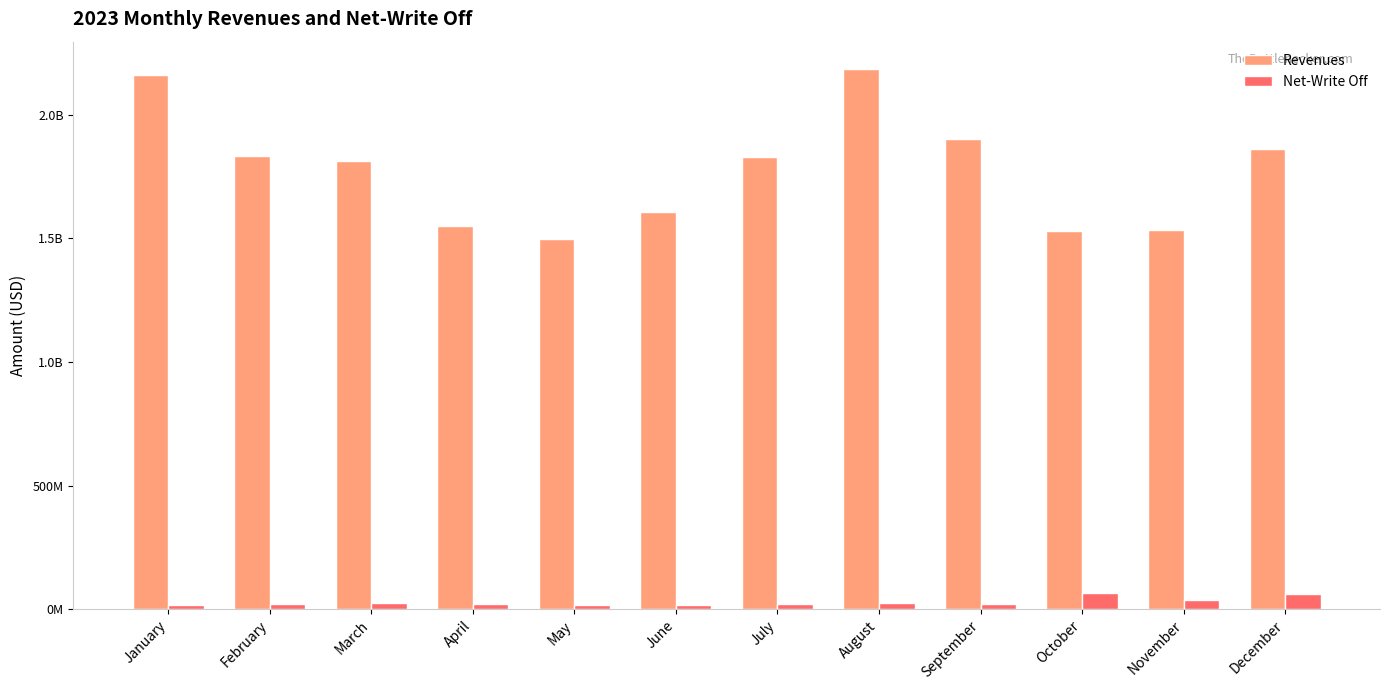

Reading right to left, transcribe all the data shown in this chart.

Revenues: December=1860496843.9	November=1534122801.3	October=1530016178.5	September=1903329409.9	August=2186353517.9	July=1828226256.9	June=1607971181.4	May=1498151215.7	April=1548719195.7	March=1814788553.4	February=1834967038.7	January=2159885221.3
Net-Write Off: December=60606367.5	November=37836002.4	October=67324886.8	September=20206647.4	August=27048130.2	July=20147484.1	June=18762775.4	May=18190548.2	April=19947401.4	March=23521124.5	February=19537594.7	January=16831805.2